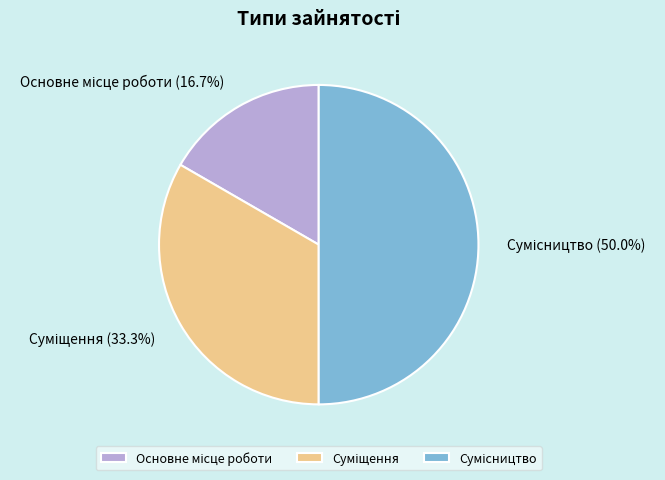

To the nearest percent, what is the difference between the largest and smallest slice percentages?

33%